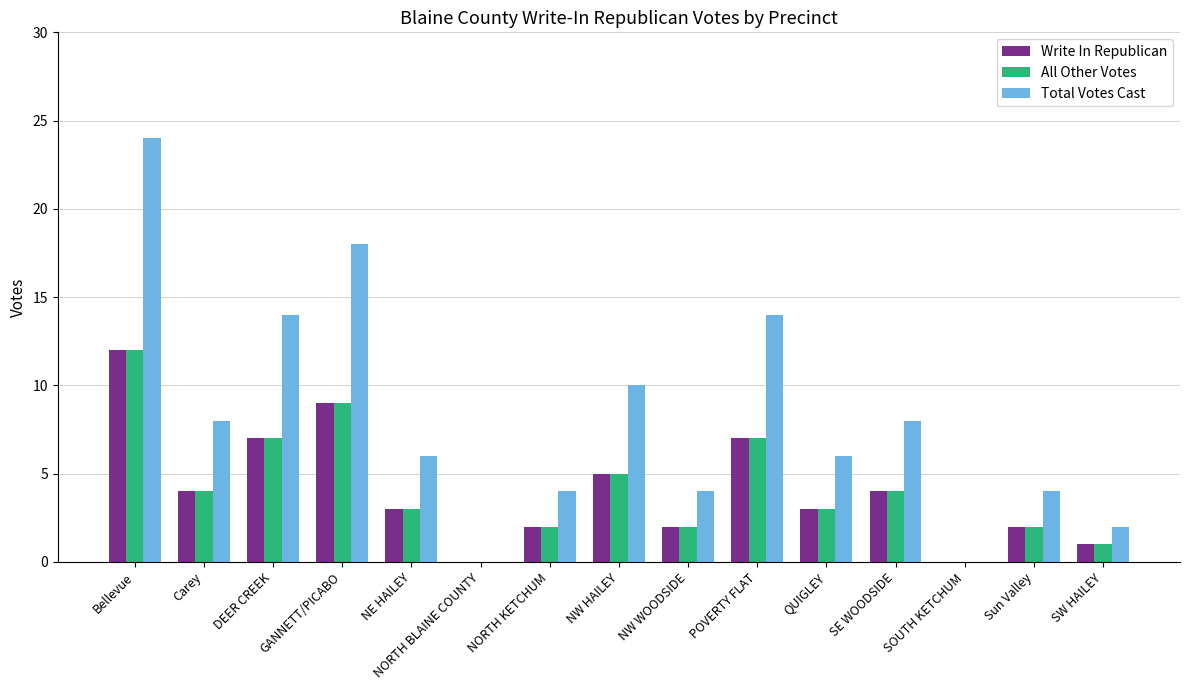

How many distinct data groups are displayed?

3